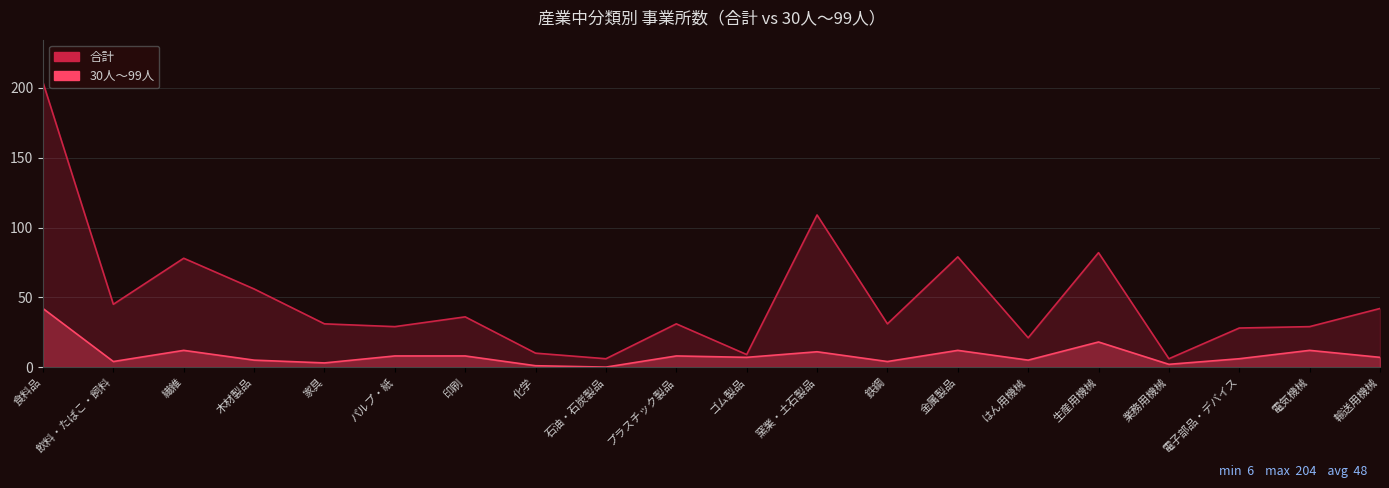

Is it true that 合計 equals 10 at 業務用機械?

False